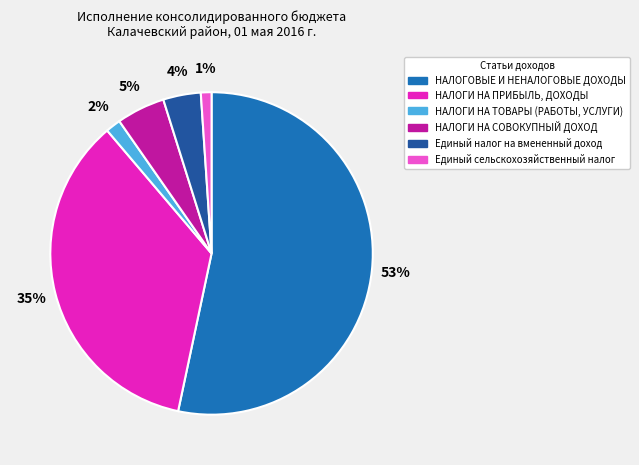

Which category has the biggest portion of the pie?

НАЛОГОВЫЕ И НЕНАЛОГОВЫЕ ДОХОДЫ